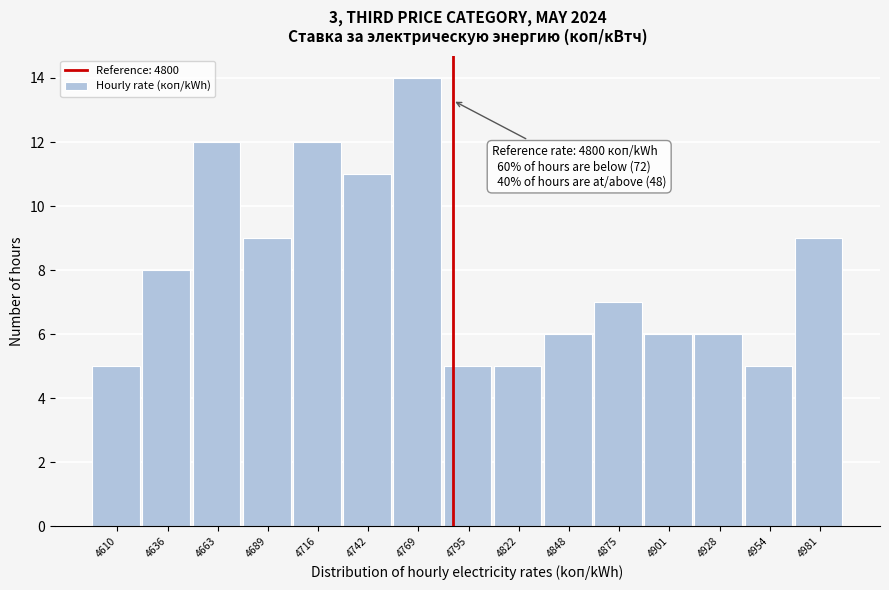

Reading left to right, list all the values displayed in this chart.

4610=5	4636=8	4663=12	4689=9	4716=12	4742=11	4769=14	4795=5	4822=5	4848=6	4875=7	4901=6	4928=6	4954=5	4981=9